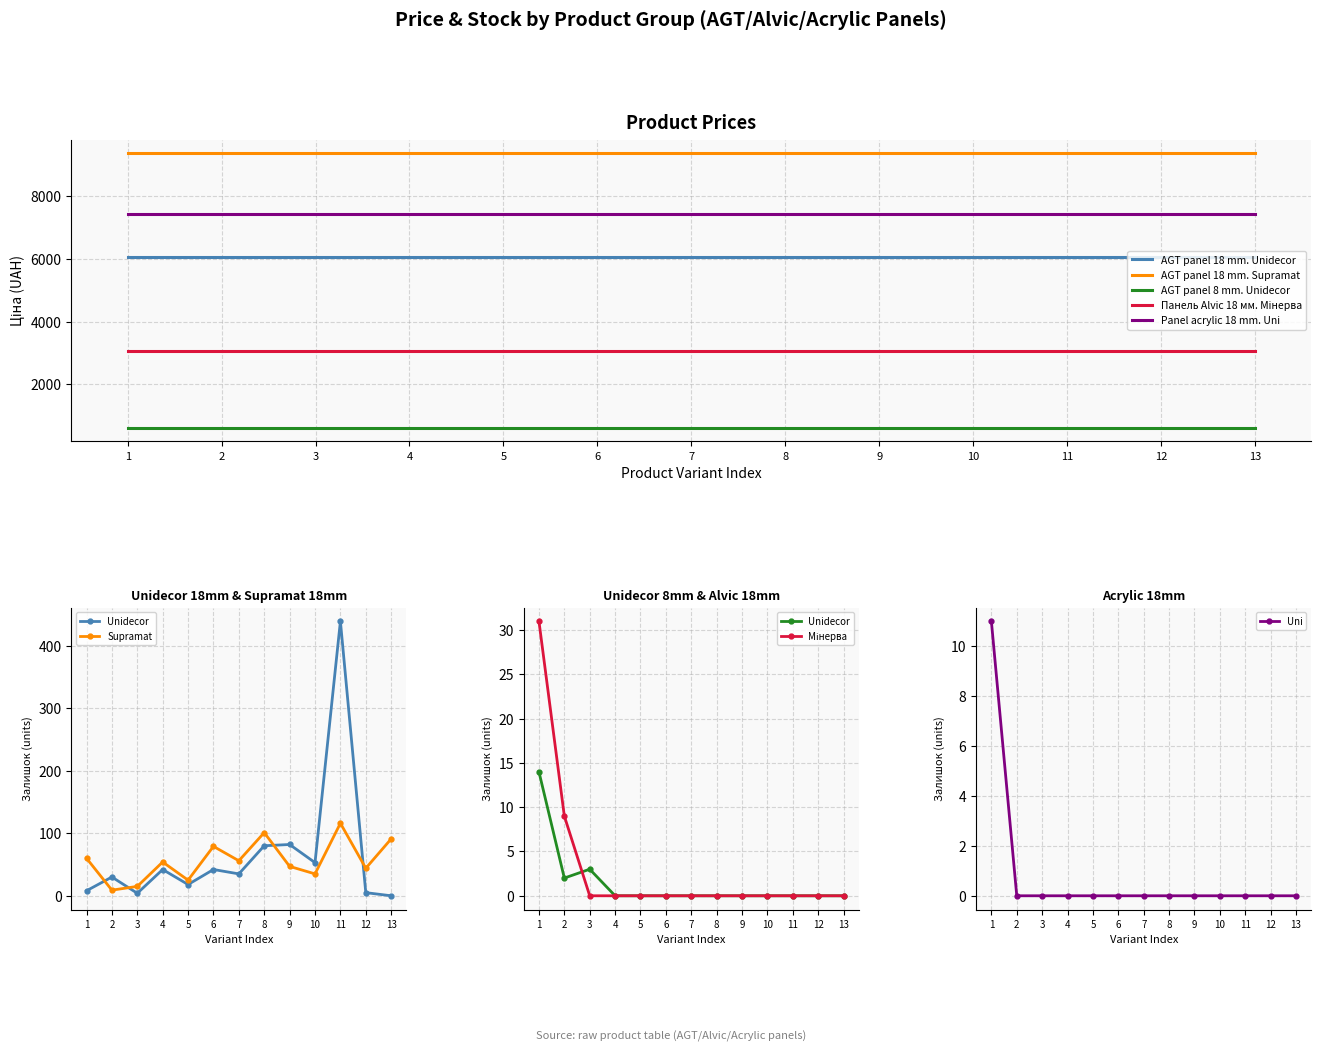

Rank the categories by AGT panel 18 mm. Supramat value from lowest to highest.

1, 2, 3, 4, 5, 6, 7, 8, 9, 10, 11, 12, 13